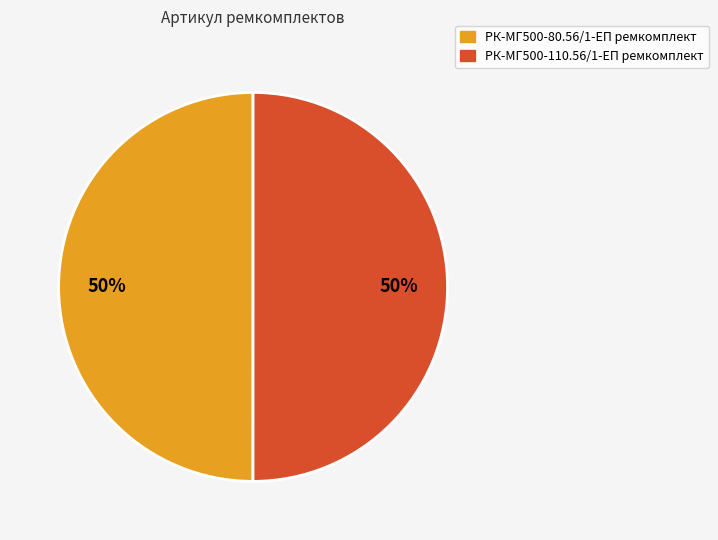

True or false: РК-МГ500-80.56/1-ЕП ремкомплект accounts for 62% of the total.

False